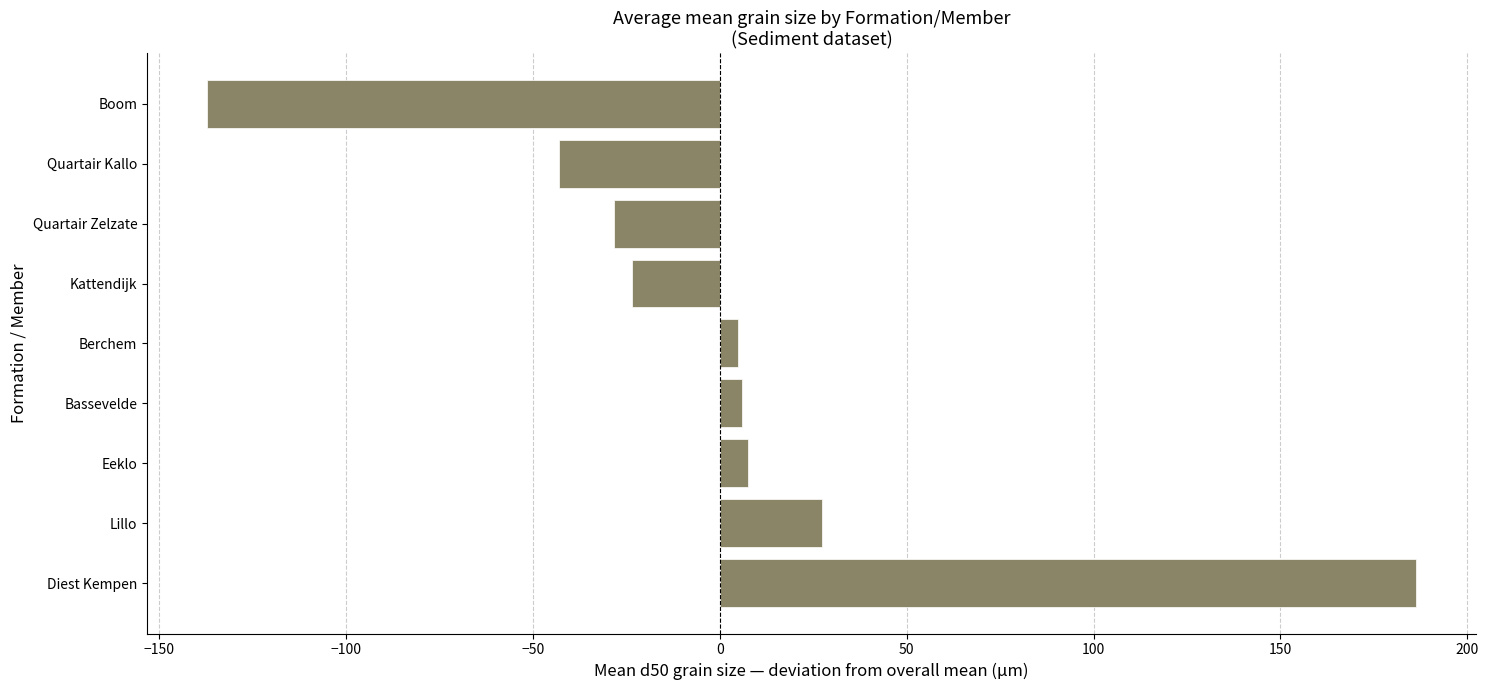

What is the change in value from Diest Kempen to Eeklo?

-178.6